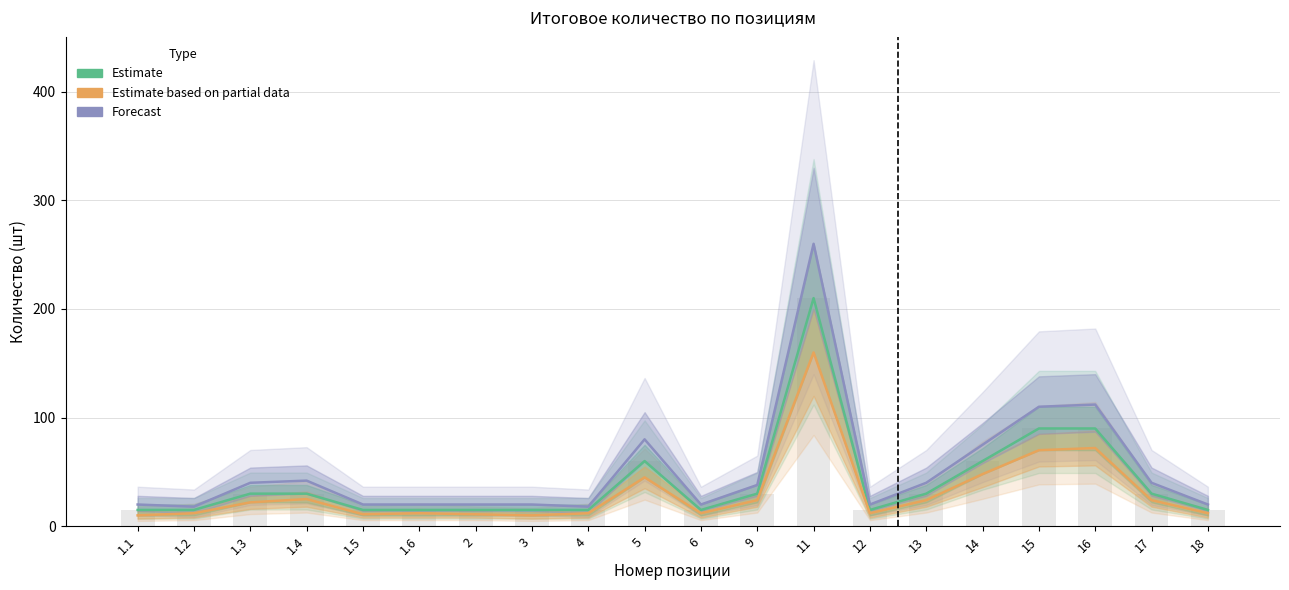

What is the average value of the Estimate based on partial data series?

31